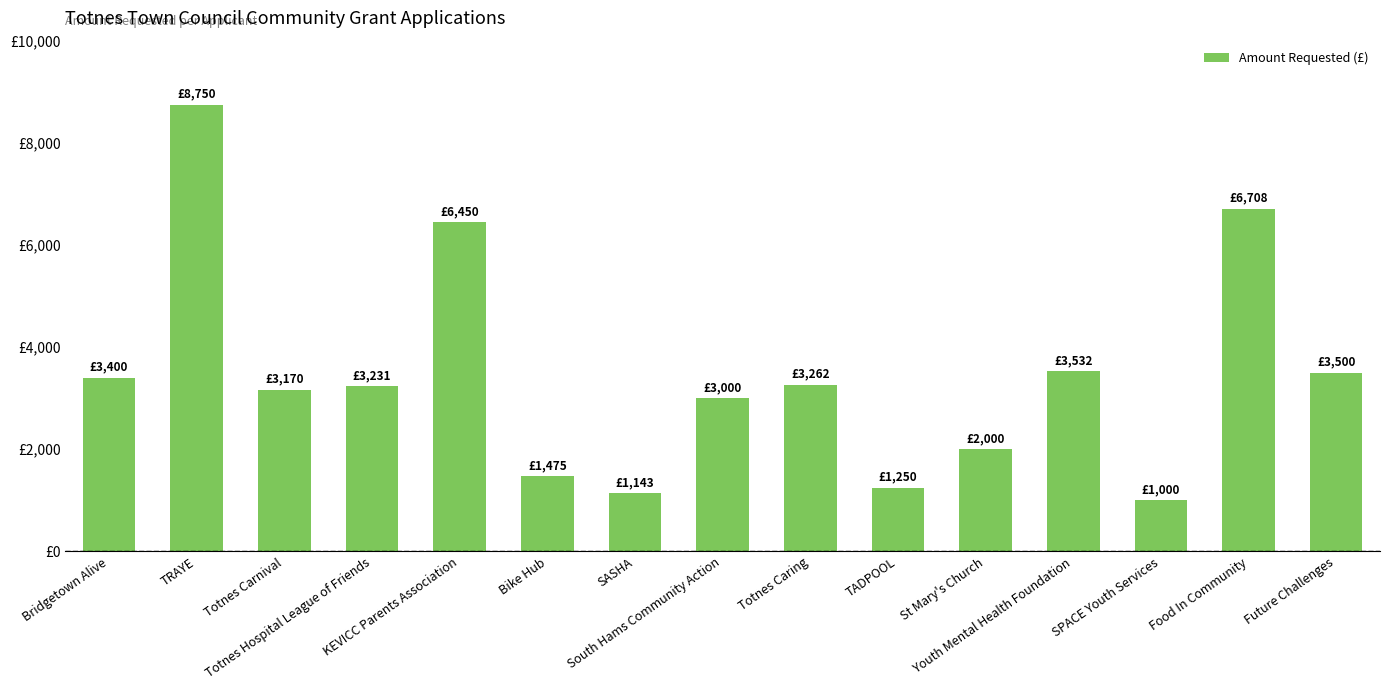

What is the label of the 8th bar from the left?

South Hams Community Action